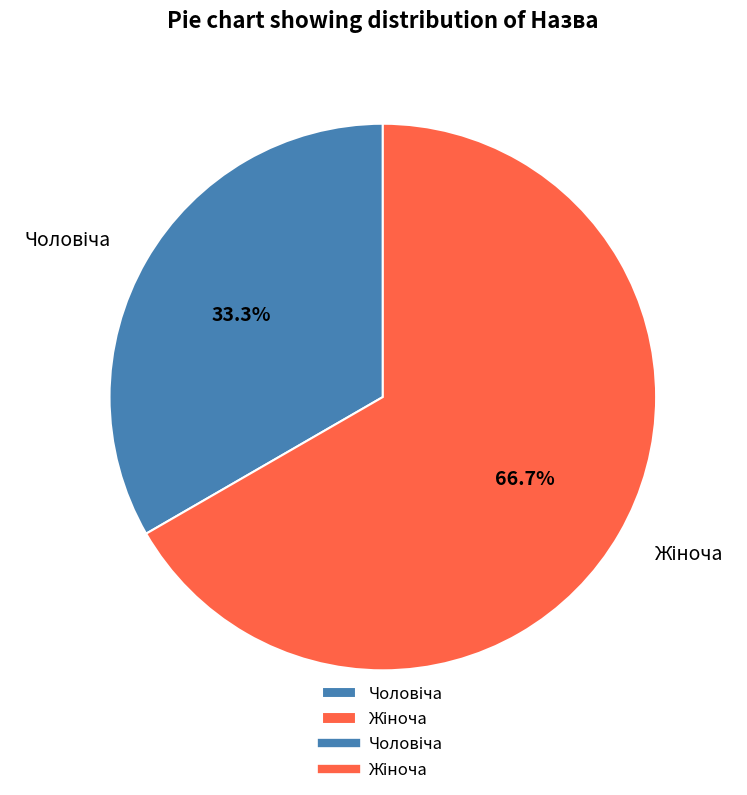

Does any single category account for the majority?

Yes